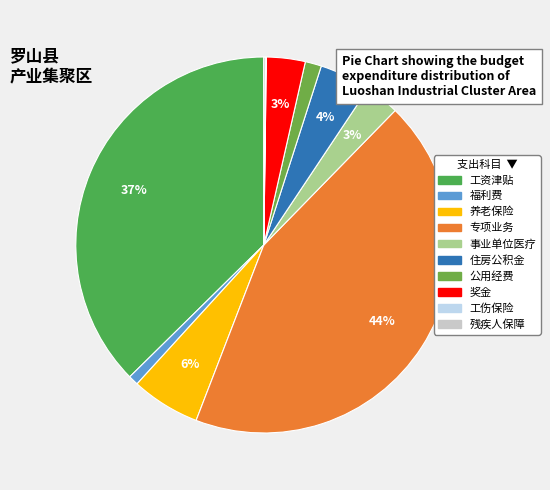

Combined, what portion of the pie is 奖金 and 工伤保险?

3.4%